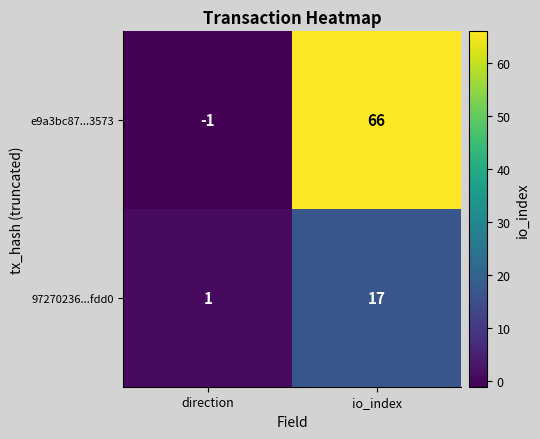

Which label corresponds to the largest value in the chart?

io_index